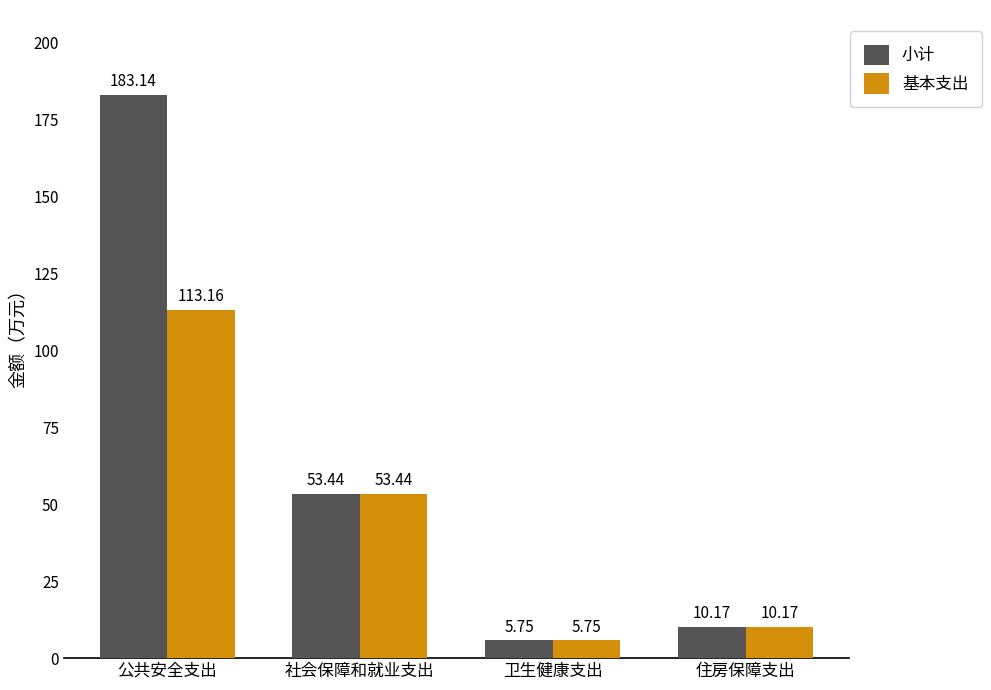

How many series are shown in this chart?

2